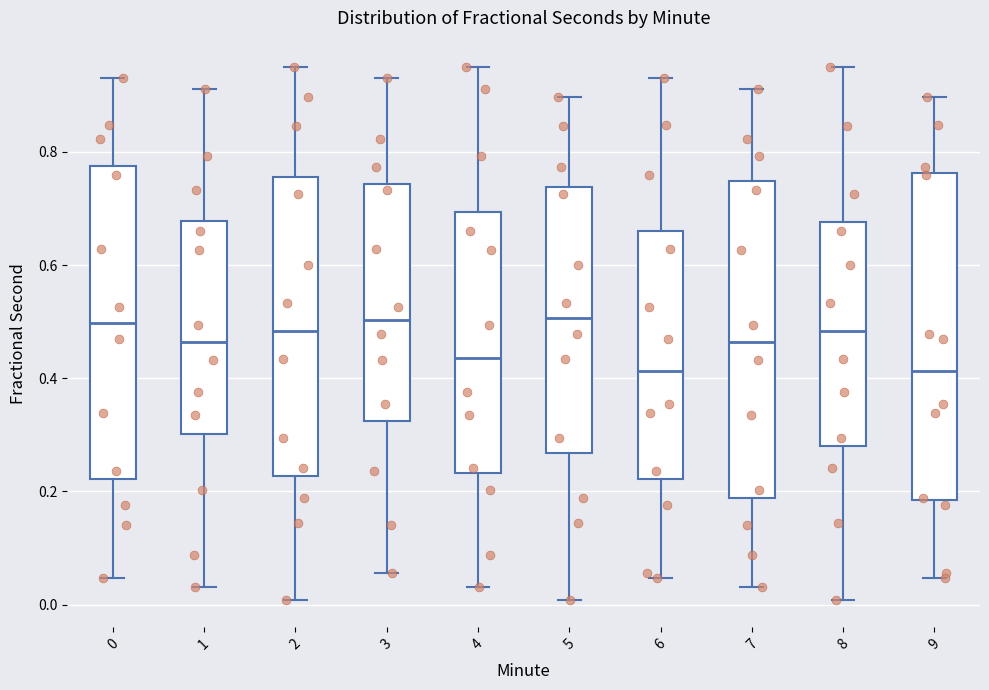

Reading left to right, transcribe this box plot: for each box, give where its median line is, the range the box spans, and where its two whiskers end, as read against the y-axis. The values are not printed on the chart, so give them approximately, as read against the axis.

0: median 0.50, box 0.22 to 0.78, whiskers 0.04 to 0.94
1: median 0.46, box 0.30 to 0.68, whiskers 0.04 to 0.92
2: median 0.48, box 0.22 to 0.76, whiskers 0.00 to 0.94
3: median 0.50, box 0.32 to 0.74, whiskers 0.06 to 0.94
4: median 0.44, box 0.24 to 0.70, whiskers 0.04 to 0.94
5: median 0.50, box 0.26 to 0.74, whiskers 0.00 to 0.90
6: median 0.42, box 0.22 to 0.66, whiskers 0.04 to 0.94
7: median 0.46, box 0.18 to 0.74, whiskers 0.04 to 0.92
8: median 0.48, box 0.28 to 0.68, whiskers 0.00 to 0.94
9: median 0.42, box 0.18 to 0.76, whiskers 0.04 to 0.90